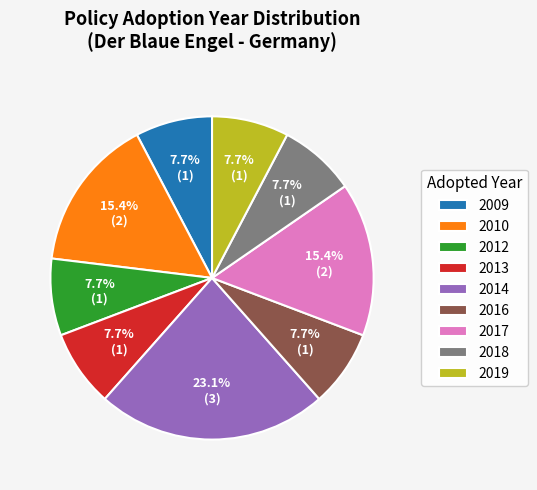

Is there a majority slice in this chart?

No